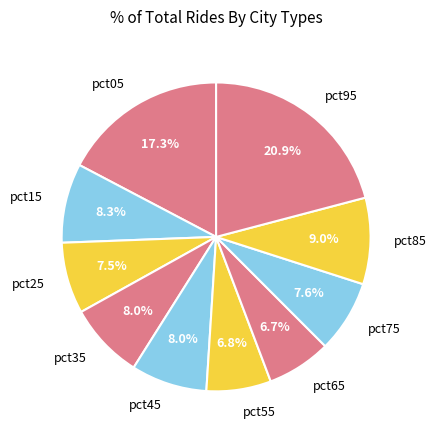

Which category has the biggest portion of the pie?

pct95